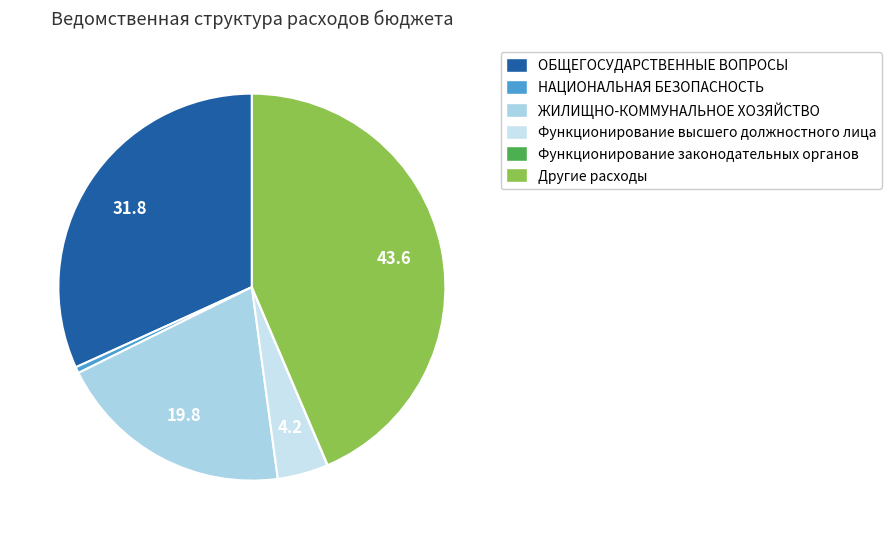

How much of the chart is everything except Функционирование законодательных органов?

100.0%